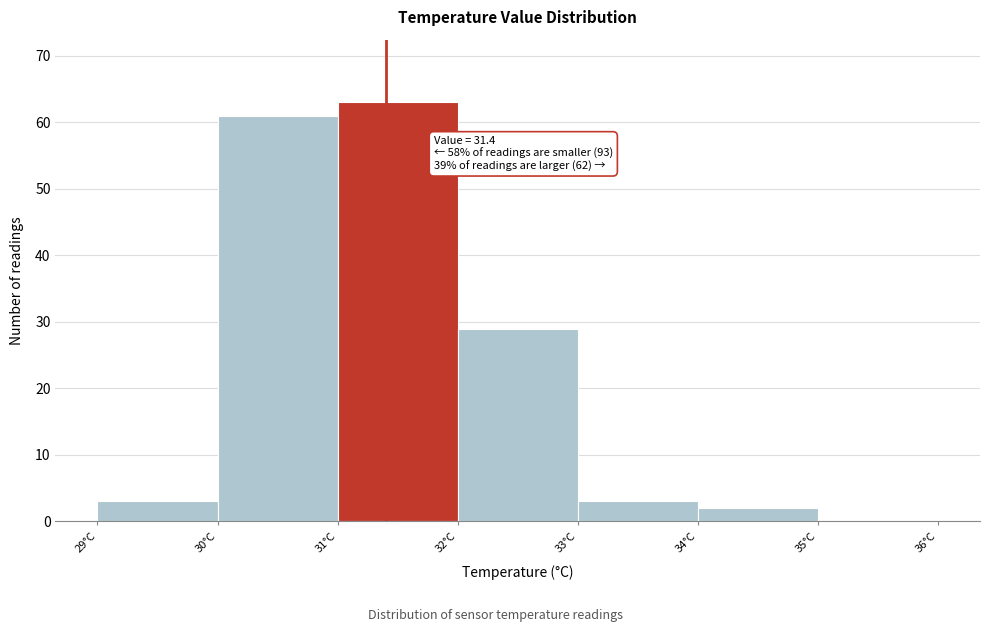

Which range on the x-axis has the tallest bar?

31 to 32